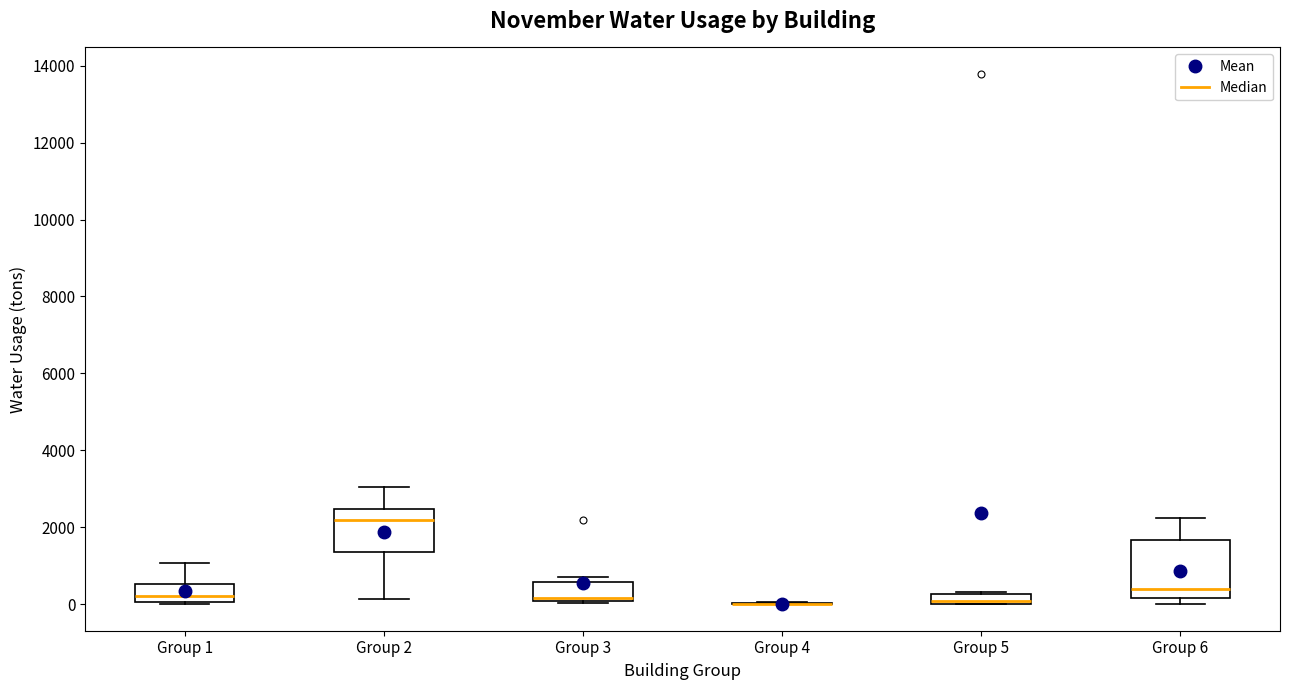

Comparing the boxes themselves (not the whiskers), which one is the tallest?

Group 6